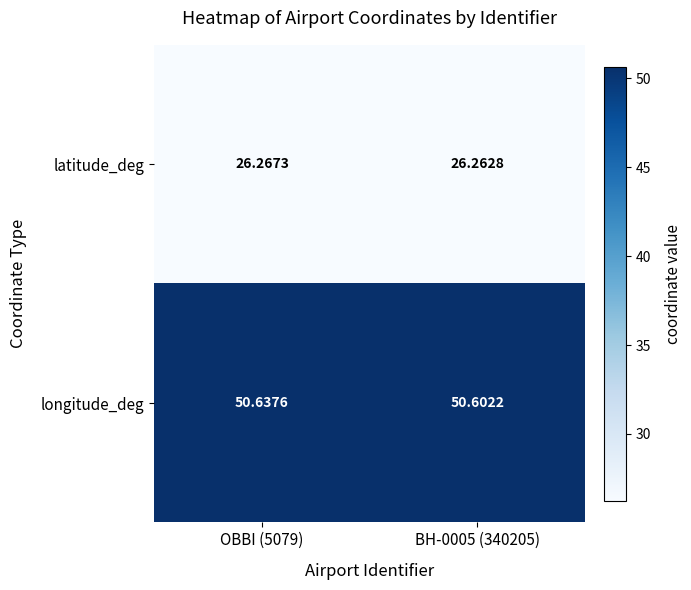

Which series has the largest total across all categories?

longitude_deg